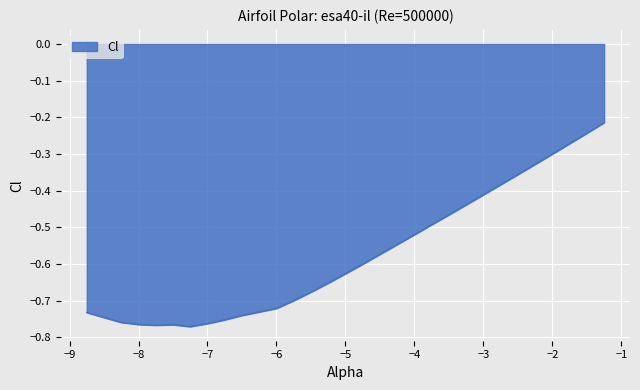

Does the chart display data point markers on the line(s)?

No